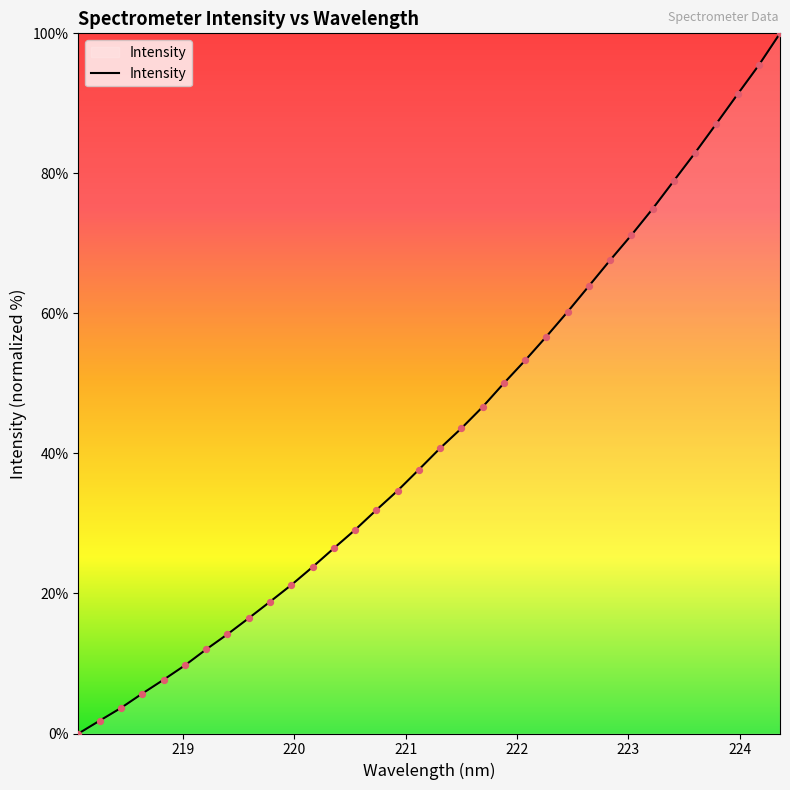

What is the difference between the maximum and minimum values?

100.0